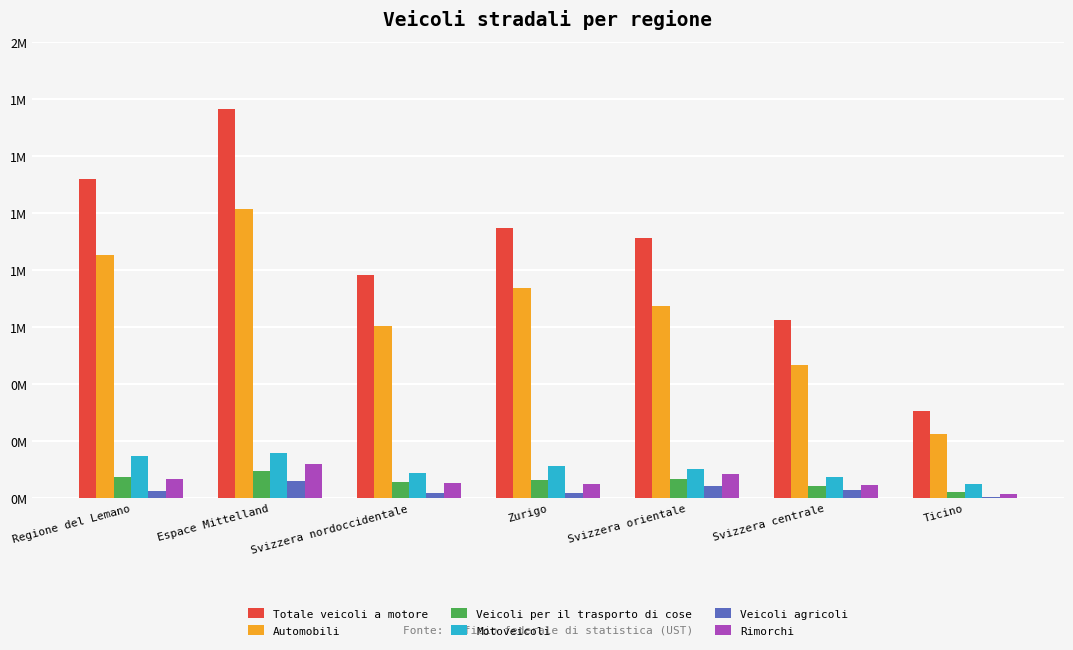

Does the chart contain stacked bars?

No